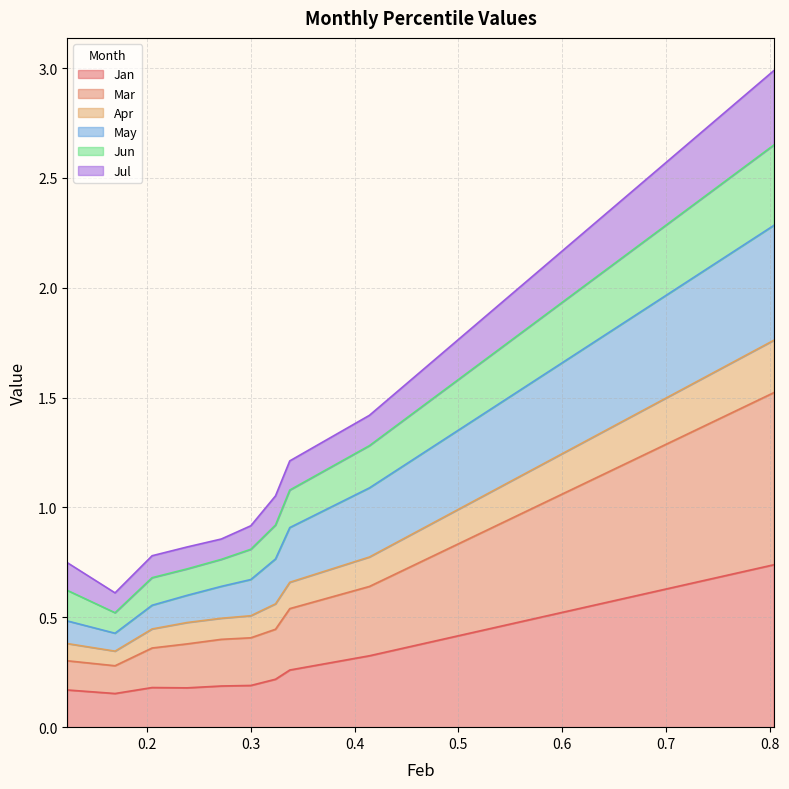

What is the greatest value displayed?

3.0